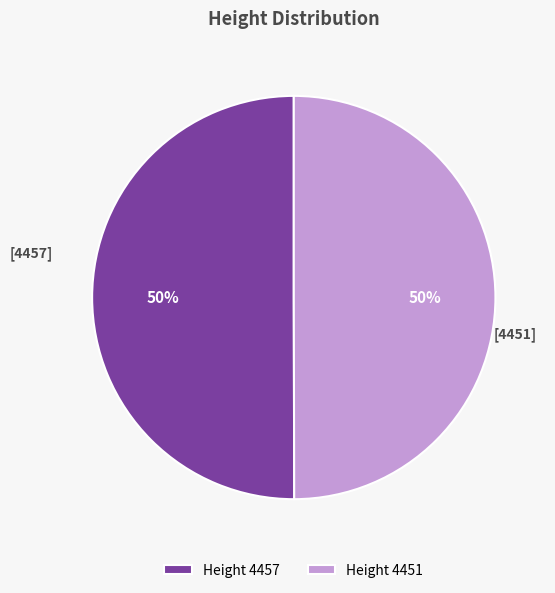

Do Height 4451 and Height 4457 together represent more than half of the pie?

Yes